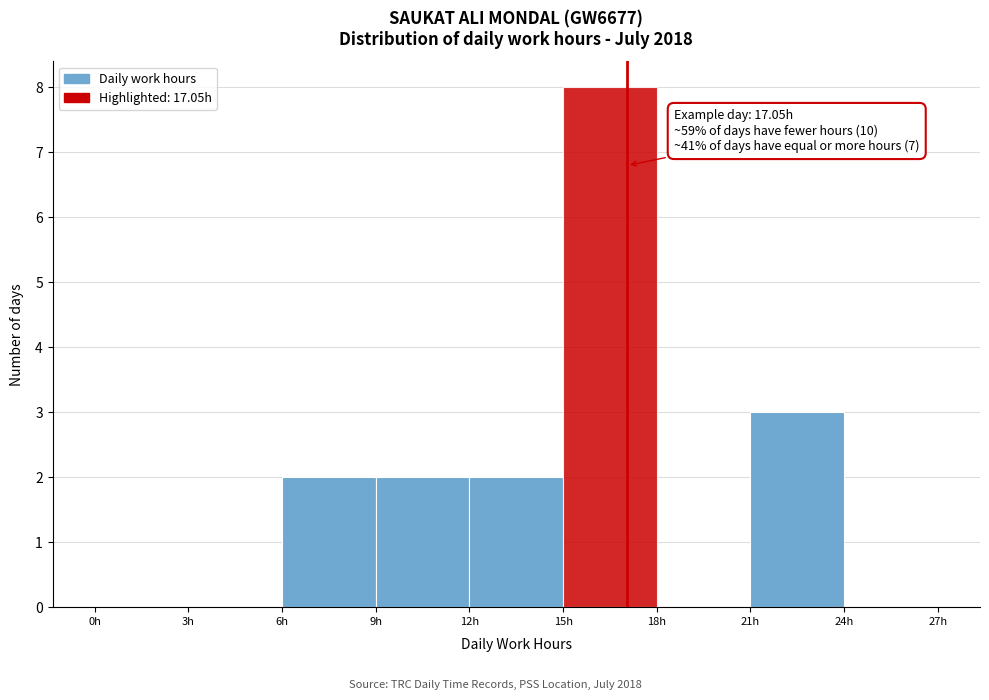

Over which range of the x-axis is the bar tallest?

15 to 18